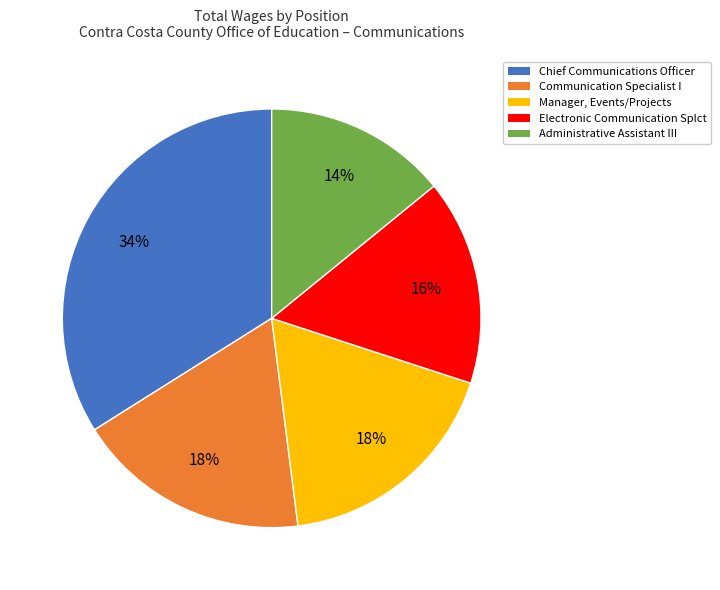

Which has a higher value, Communication Specialist I or Chief Communications Officer?

Chief Communications Officer